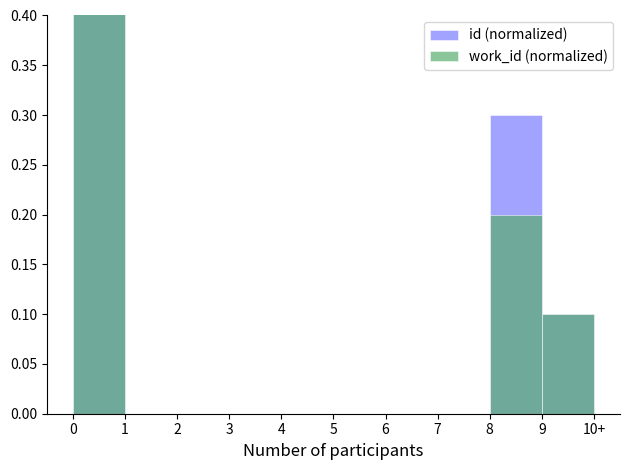

What is the average value of the work_id (normalized) series?

0.1